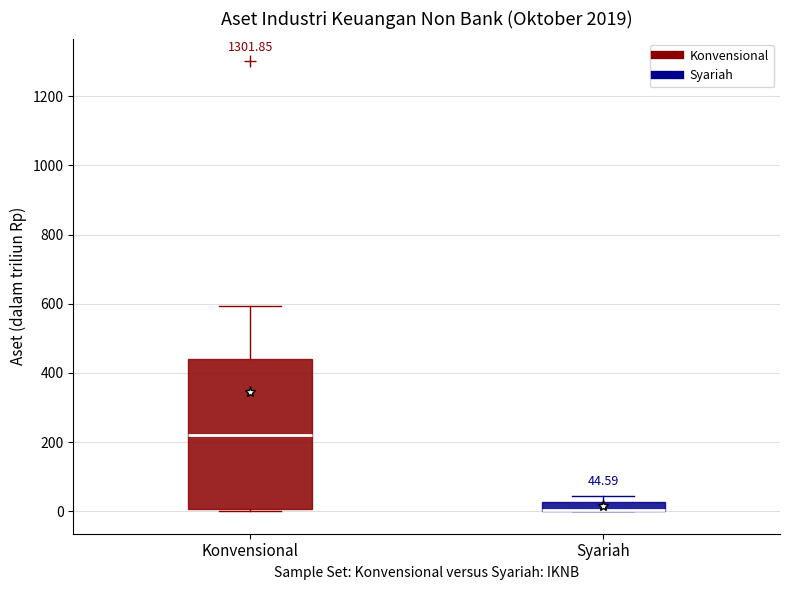

Which box is the tallest, from its lower edge to its upper edge?

Konvensional